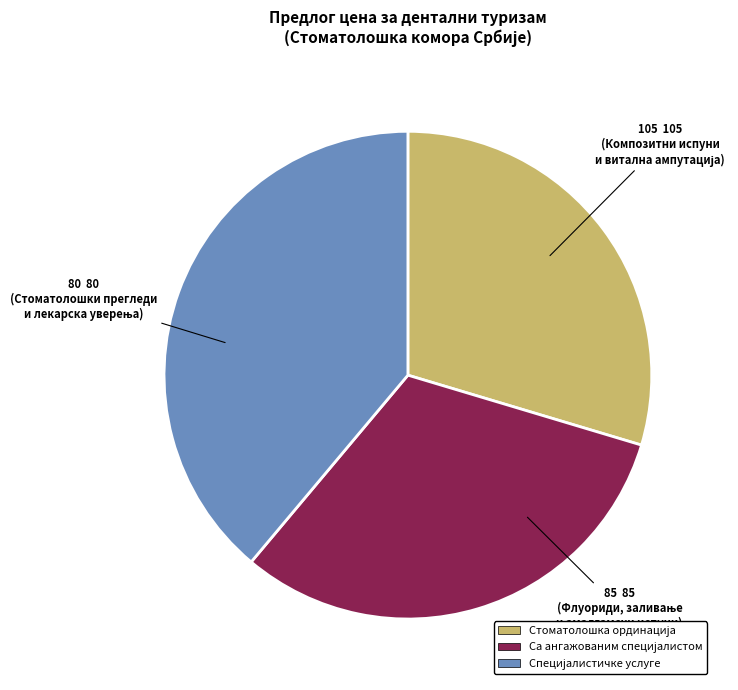

Does any single category account for the majority?

No